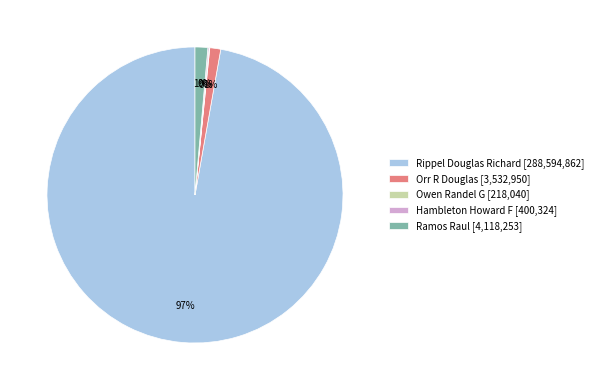

True or false: Rippel Douglas Richard [288,594,862] accounts for 97% of the total.

True